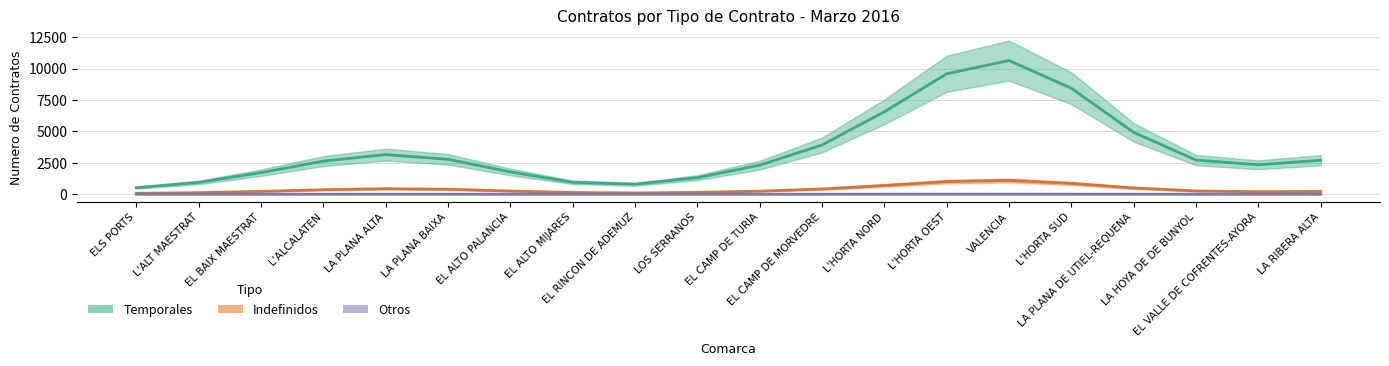

What position from the left is LA PLANA DE UTIEL-REQUENA?

17